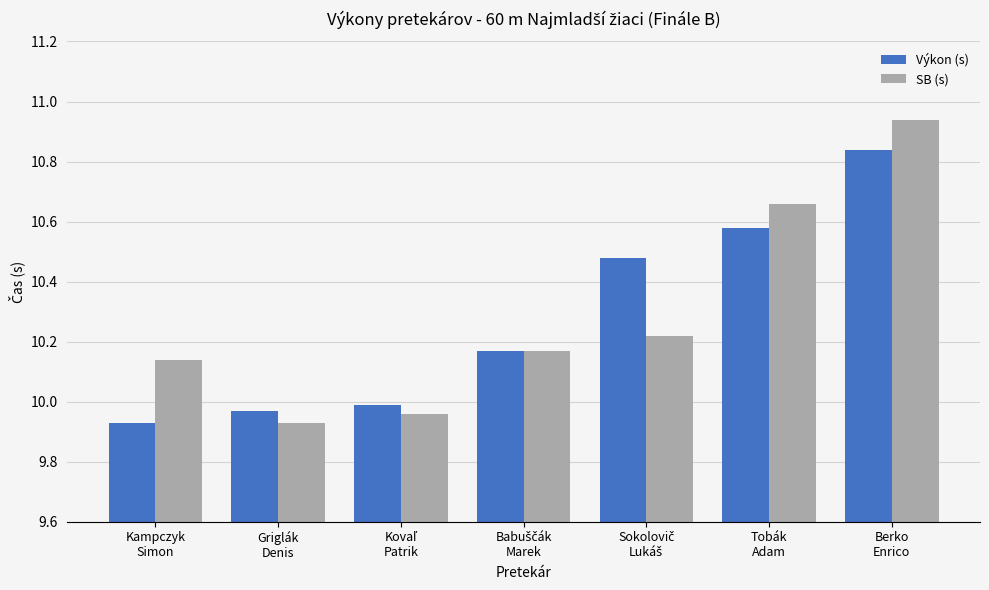

Rank the series by their maximum value, from lowest to highest.

Výkon (s), SB (s)